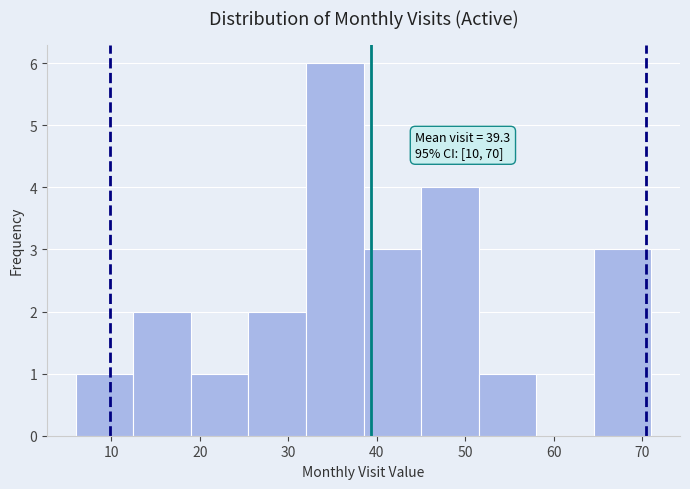

Which range on the x-axis has the tallest bar?

32.0 to 38.5